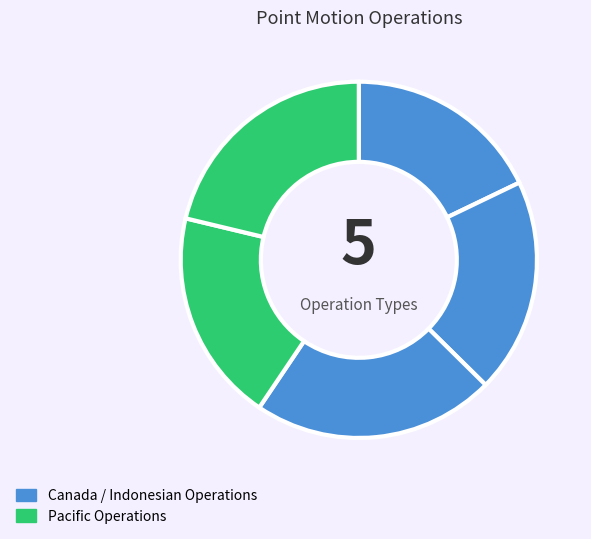

To the nearest percent, what is the difference between the largest and smallest slice percentages?

4%